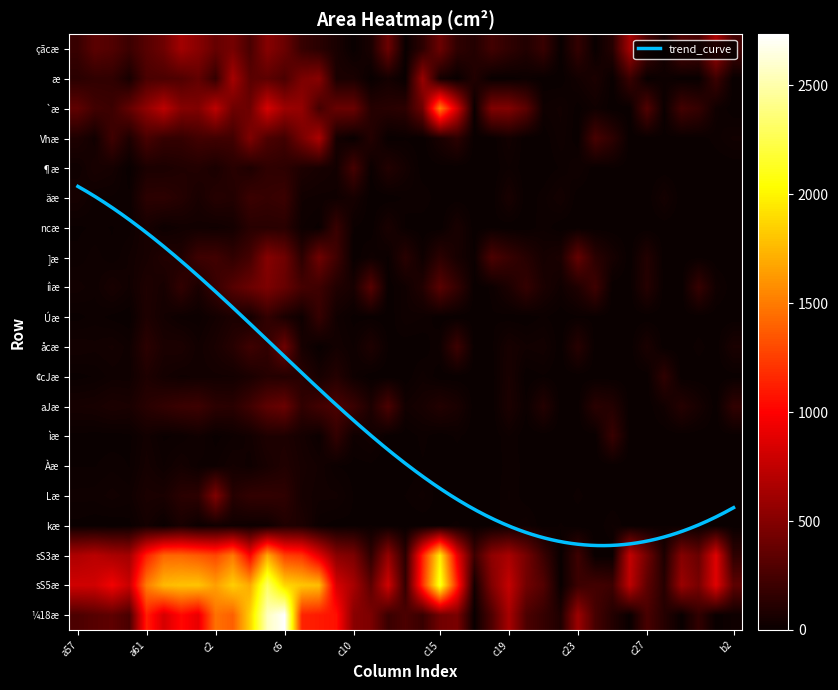

Is it true that Læ equals 152 at c6?

True